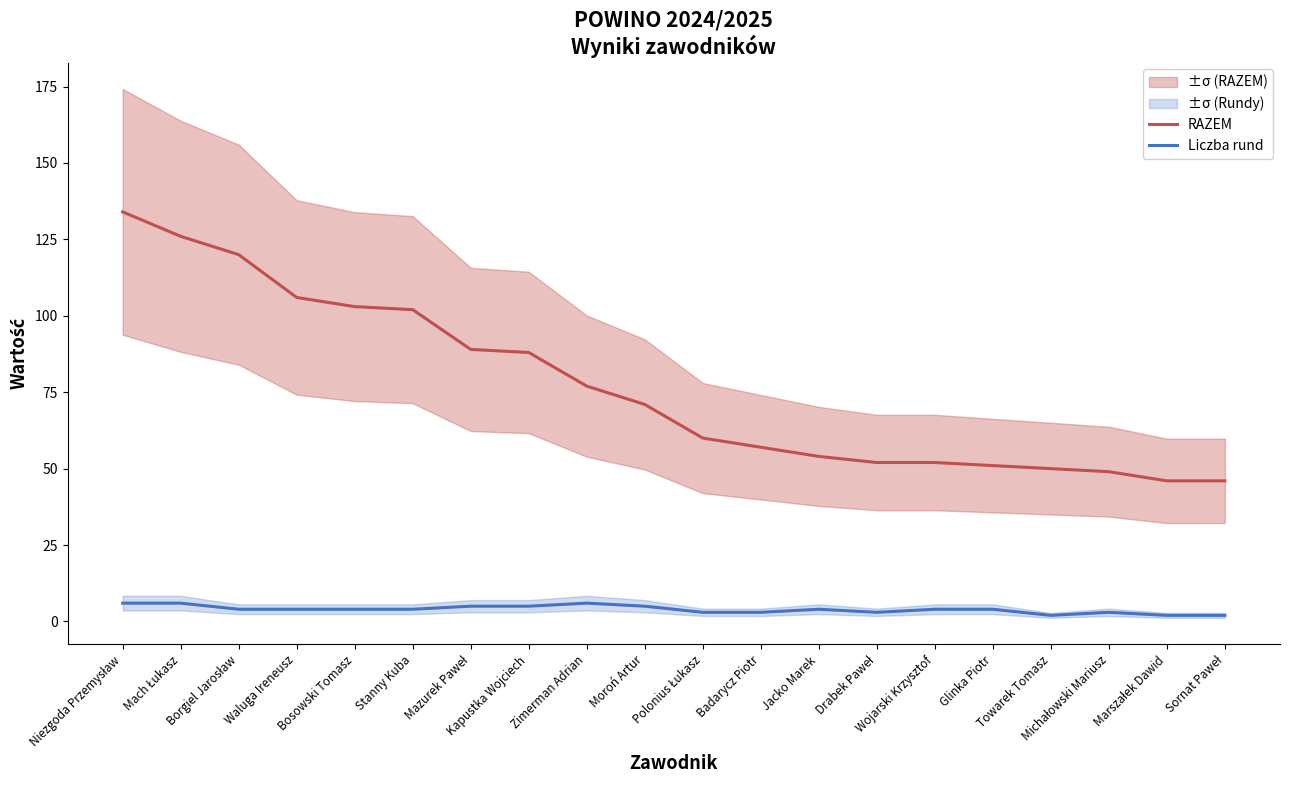

Is the value of Liczba rund at Drabek Paweł greater than the value of RAZEM at Mach Łukasz?

No